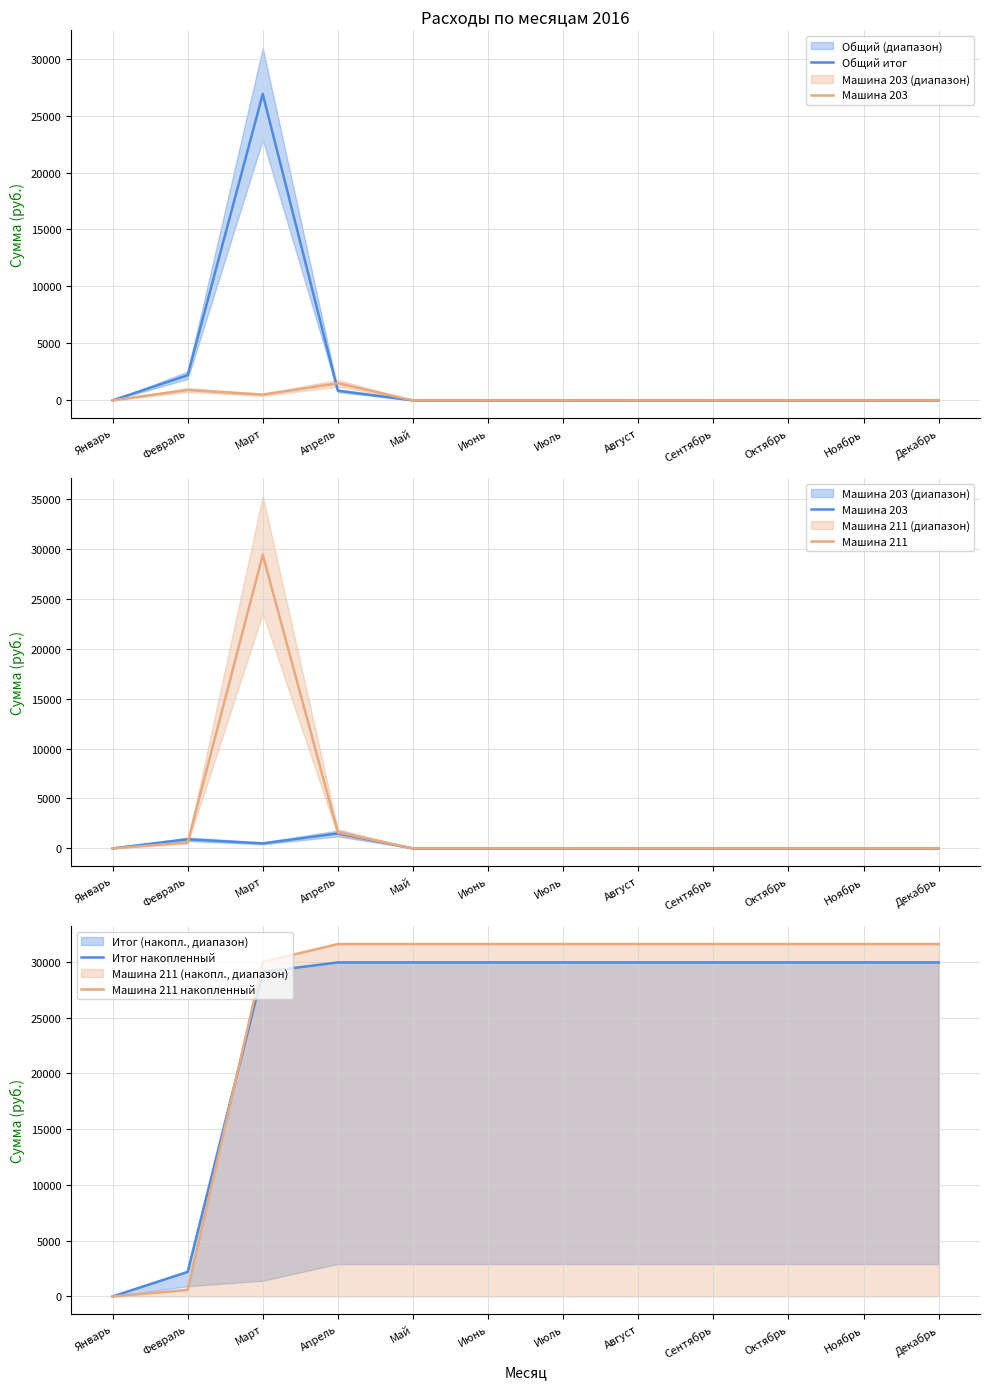

Which series has the largest range (max minus min)?

Машина 211 накопленный